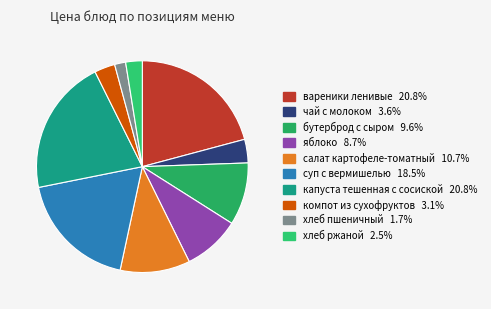

Between хлеб пшеничный and компот из сухофруктов, which is larger?

компот из сухофруктов